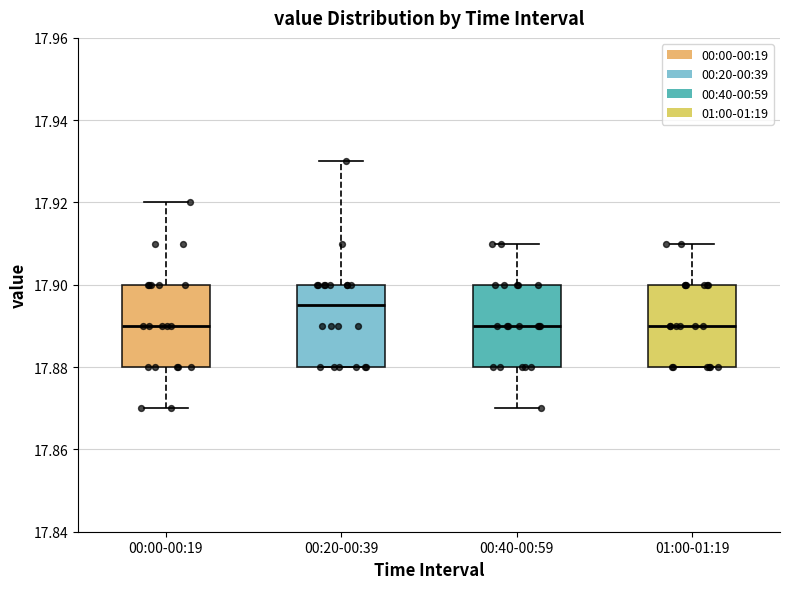

Reading left to right, read every box against the y-axis: the position of its median line, the range the box covers, and the ends of its whiskers. The values are not printed on the chart, so give them approximately, as read against the axis.

00:00-00:19: median 17.890, box 17.880 to 17.900, whiskers 17.870 to 17.920
00:20-00:39: median 17.896, box 17.880 to 17.900, whiskers 17.880 to 17.930
00:40-00:59: median 17.890, box 17.880 to 17.900, whiskers 17.870 to 17.910
01:00-01:19: median 17.890, box 17.880 to 17.900, whiskers 17.880 to 17.910